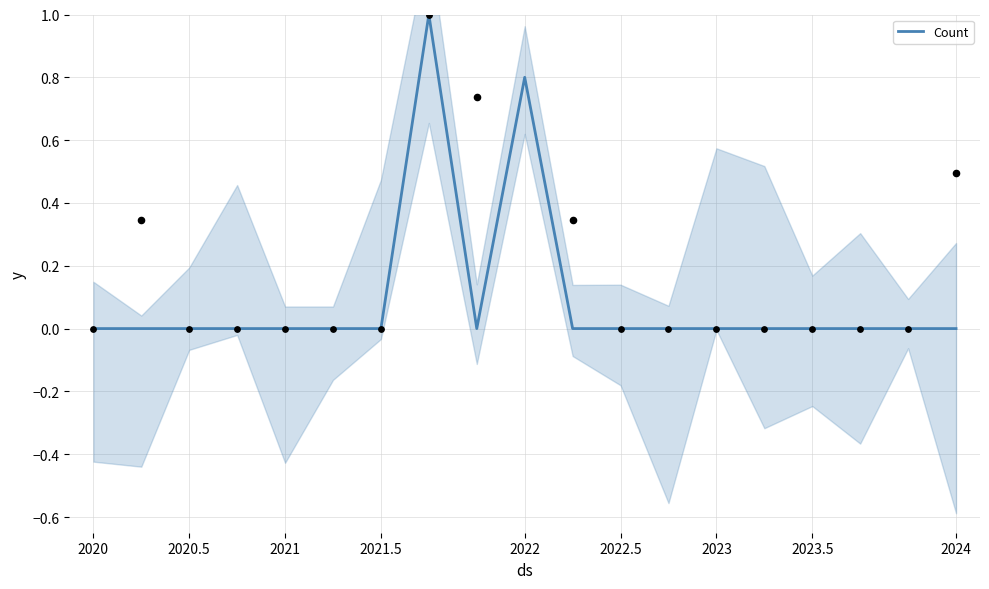

The Count series shows 0.0 at 2021.5. True or false?

True